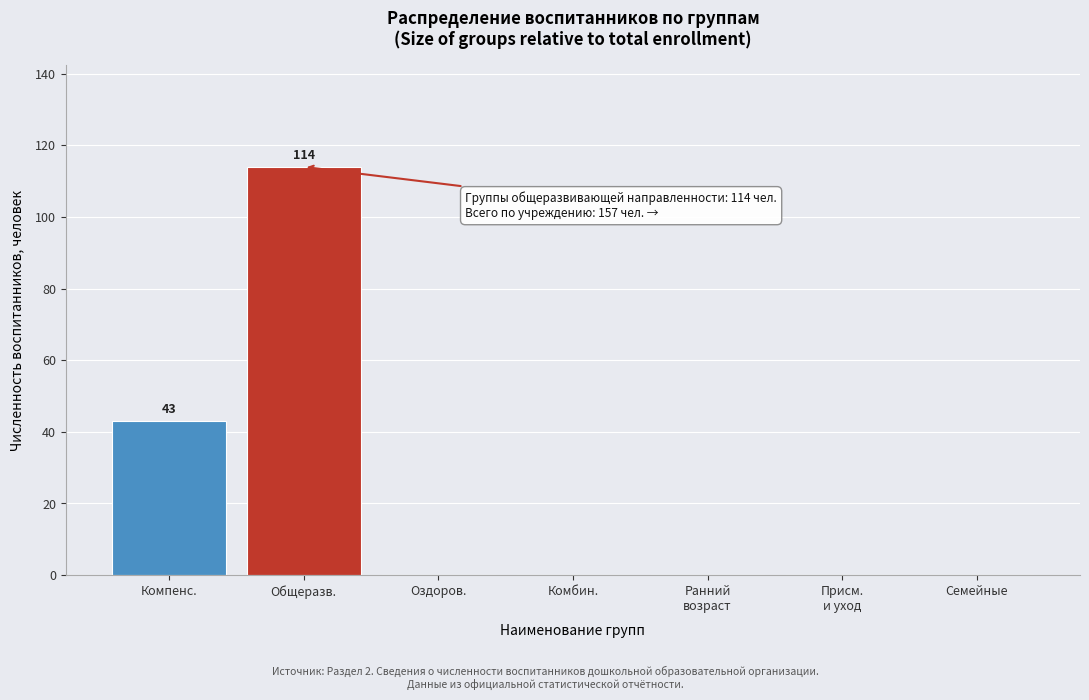

What is the greatest value displayed?

114